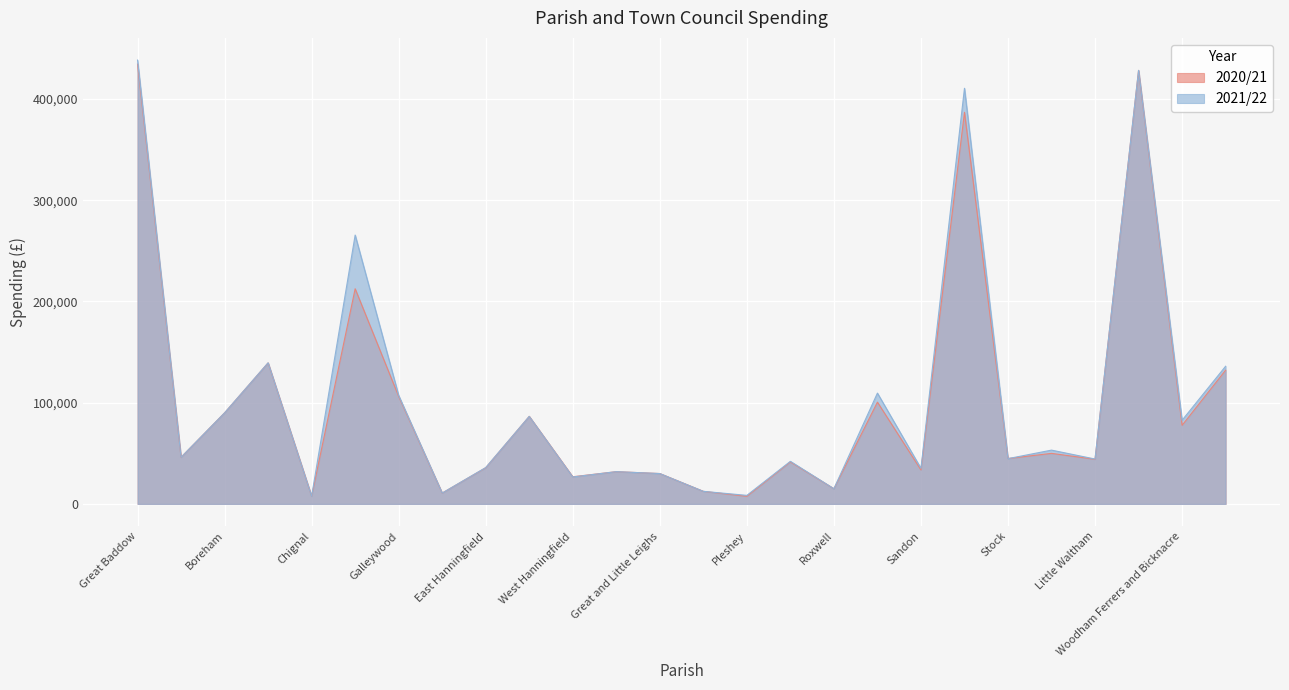

What is the label of the 23rd point from the right?

Broomfield